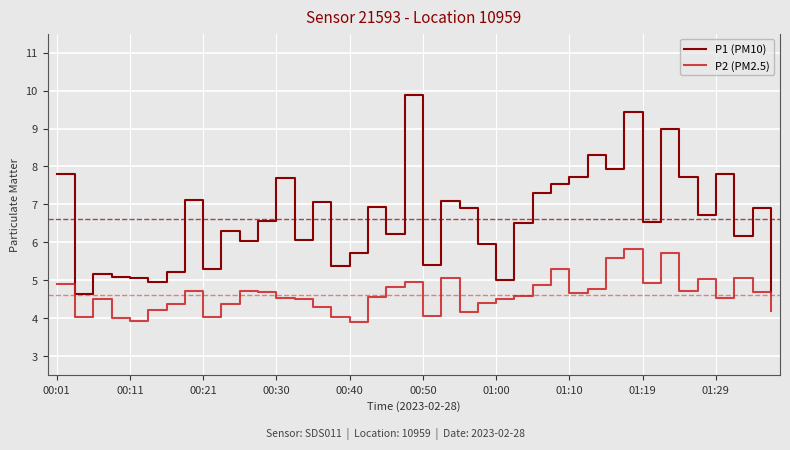

Rank the series by their average value, from highest to lowest.

P1 (PM10), P2 (PM2.5)